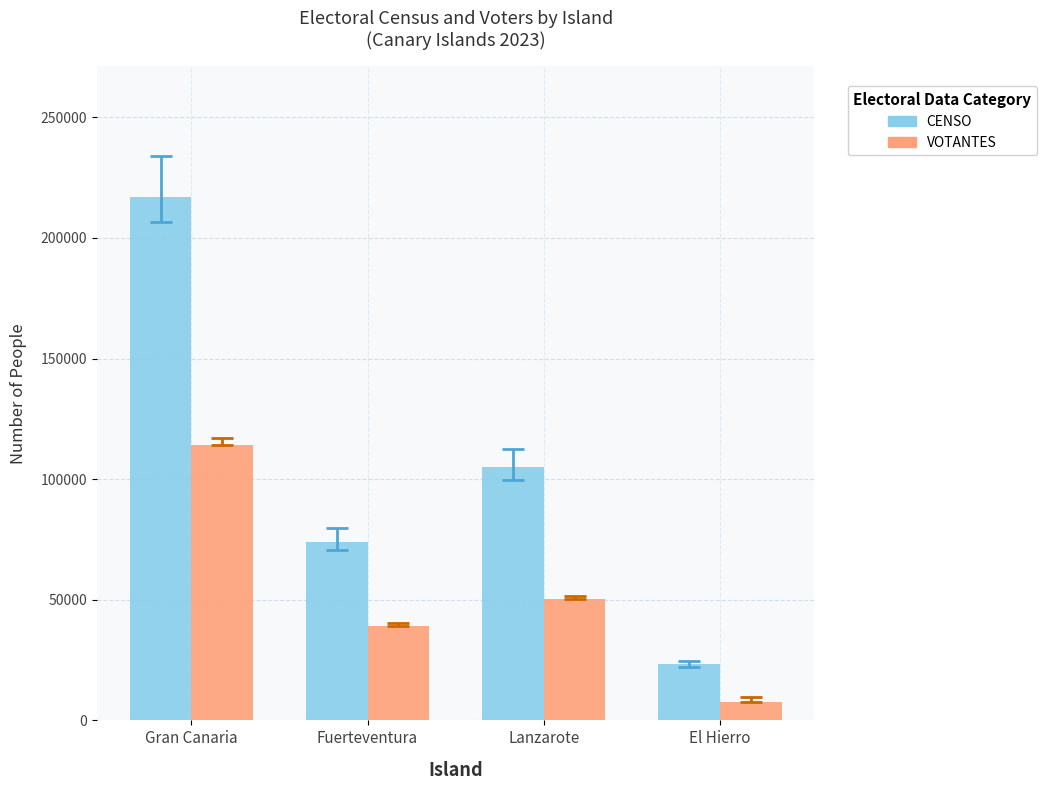

Rank the categories by VOTANTES value from lowest to highest.

El Hierro, Fuerteventura, Lanzarote, Gran Canaria